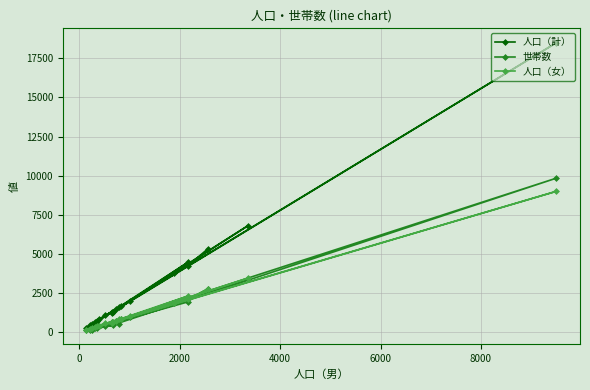

Which series has the widest spread of values?

人口（計）